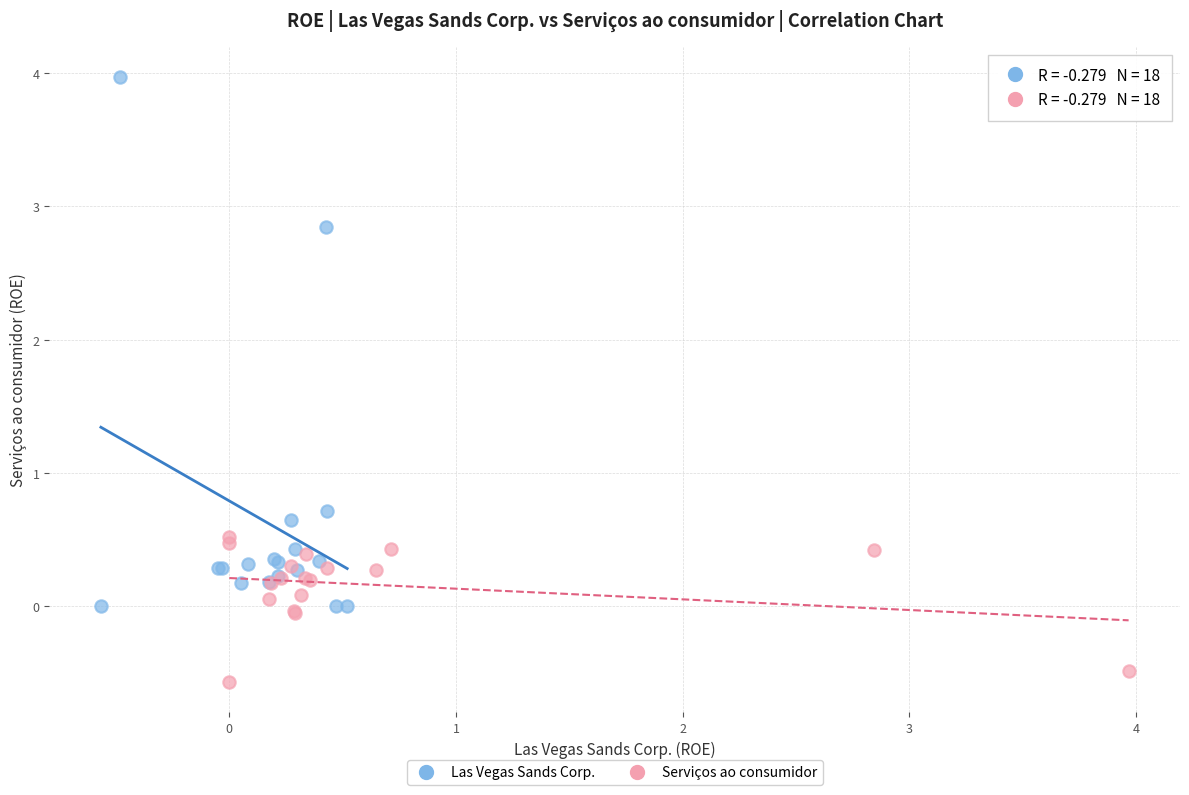

Which series contains the highest Y value?

Las Vegas Sands Corp.